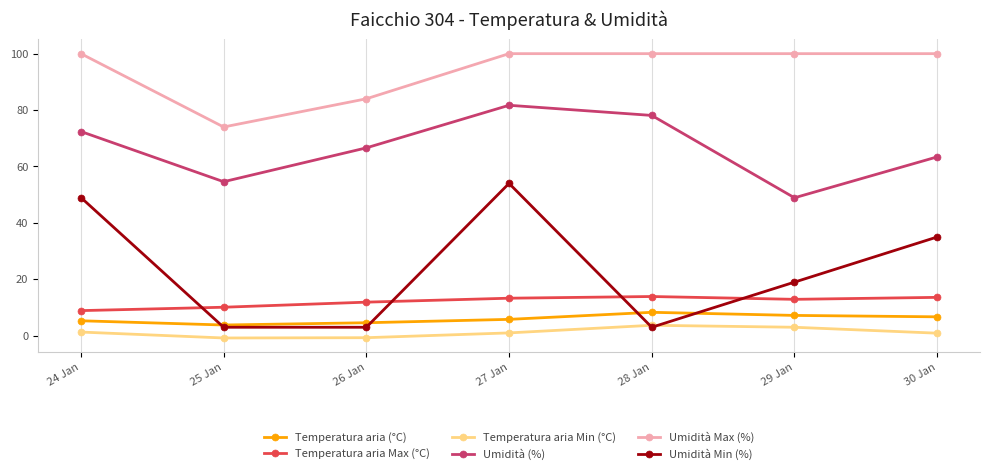

The Umidità Min (%) series shows 28.0 at 29 Jan. True or false?

False